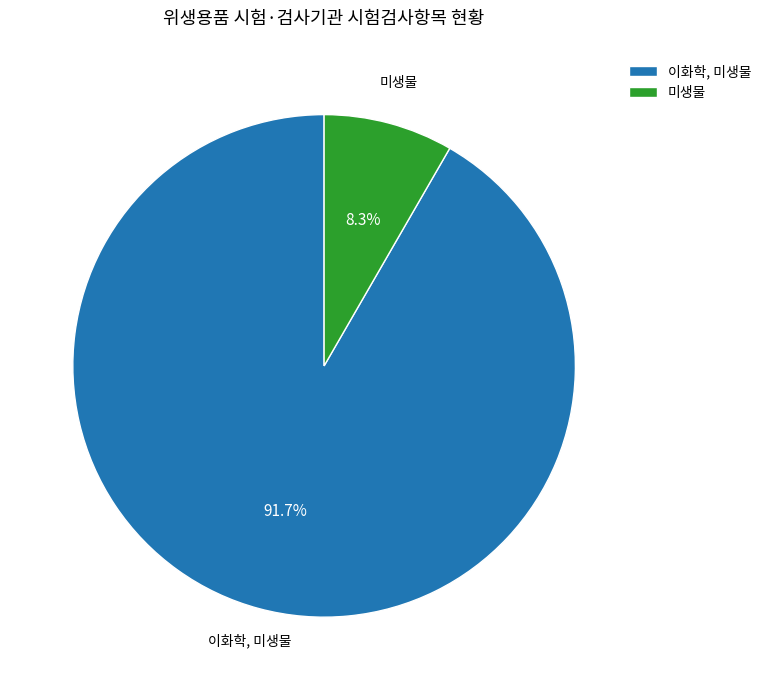

Does 미생물 represent more than half of the total?

No